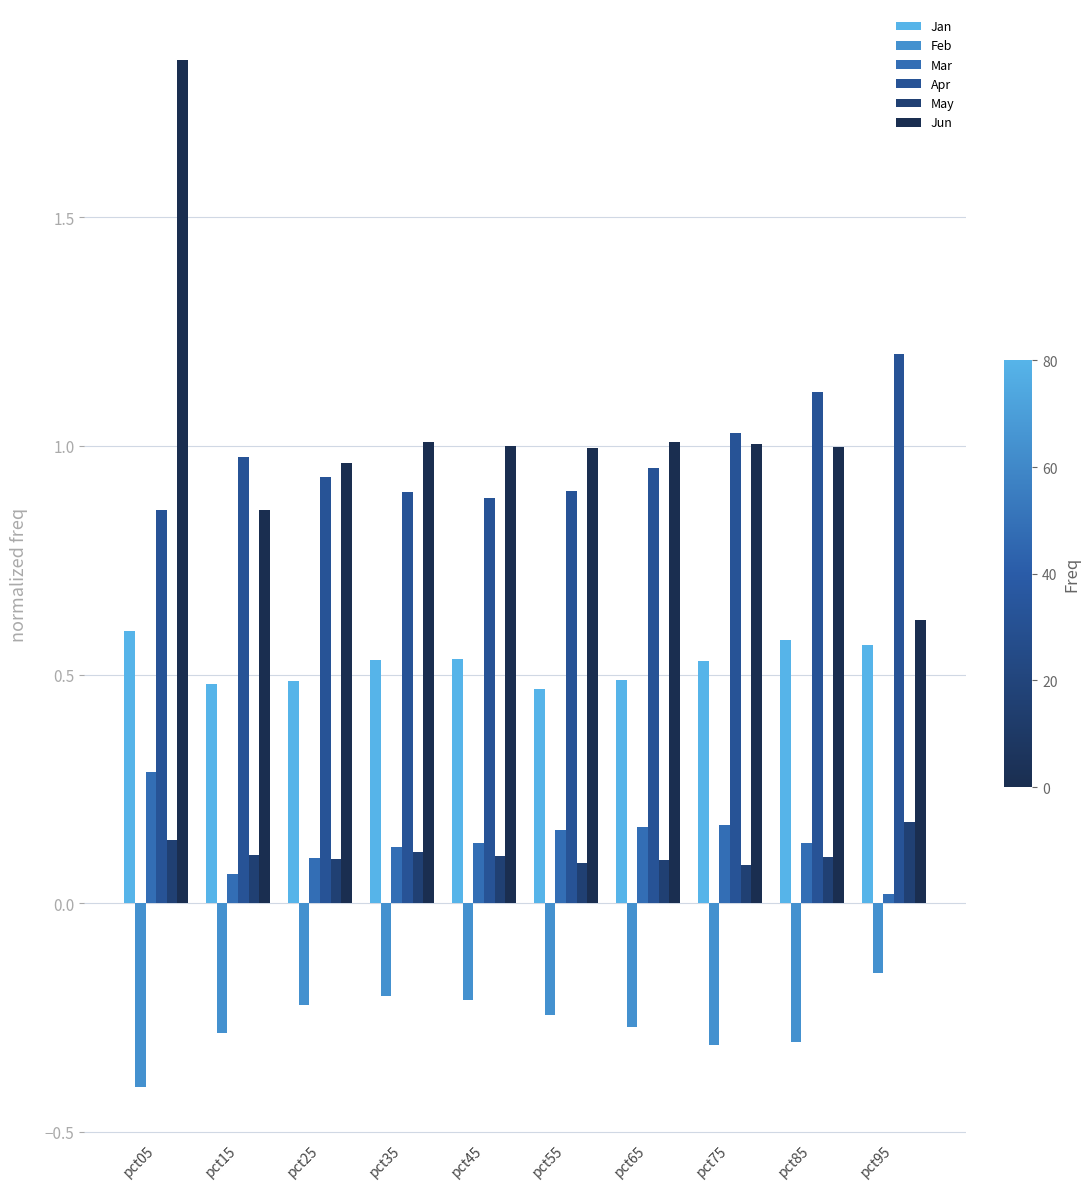

Which series has the largest total across all categories?

Jun